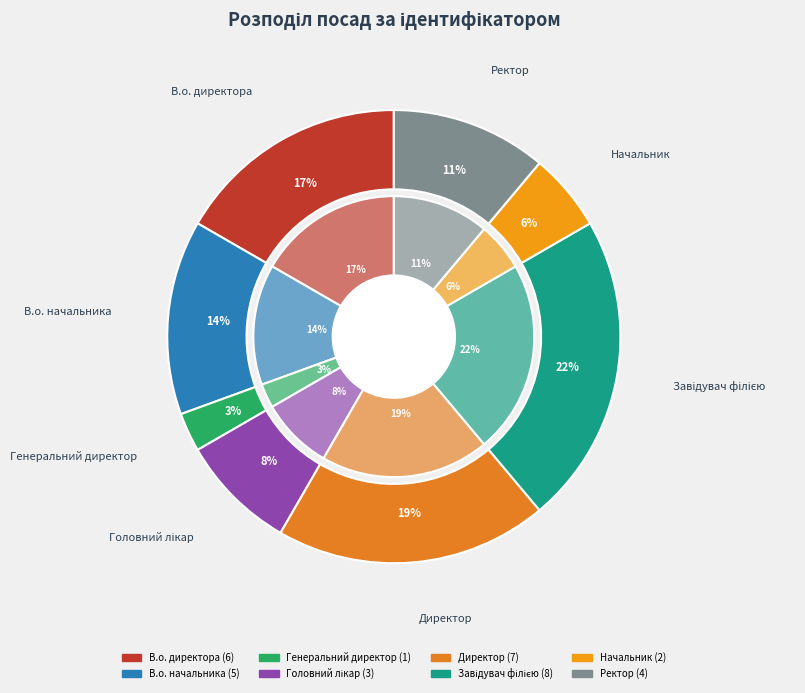

True or false: В.о. директора accounts for 26% of the total.

False